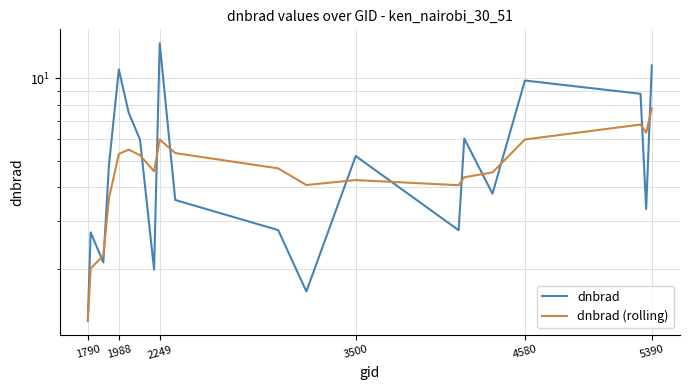

What is the smallest value displayed?

1.3